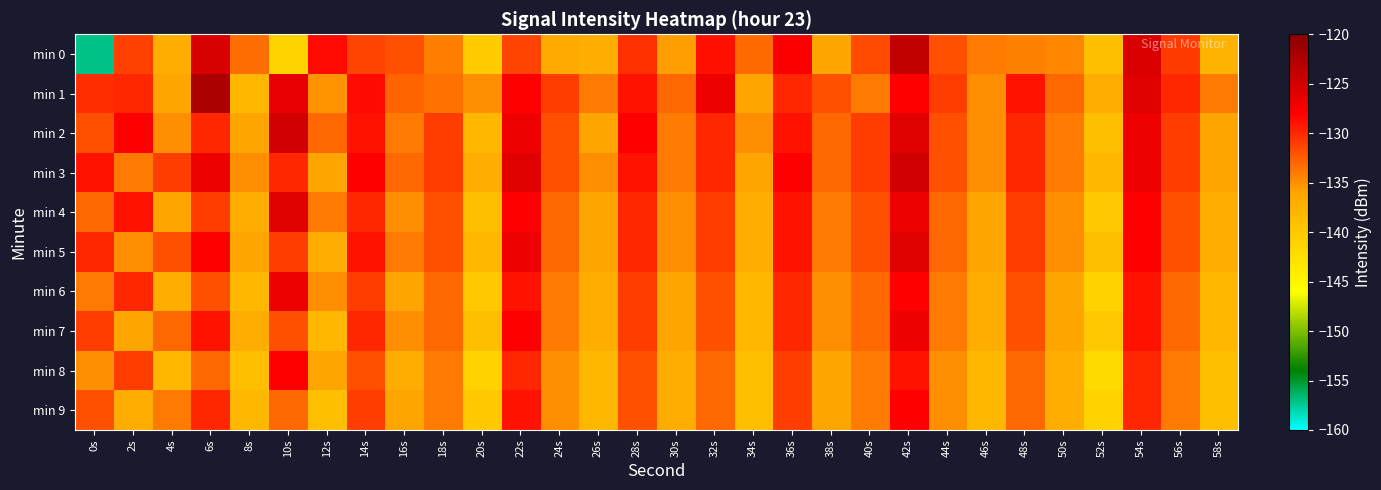

What is the maximum value shown in the chart?

-122.5